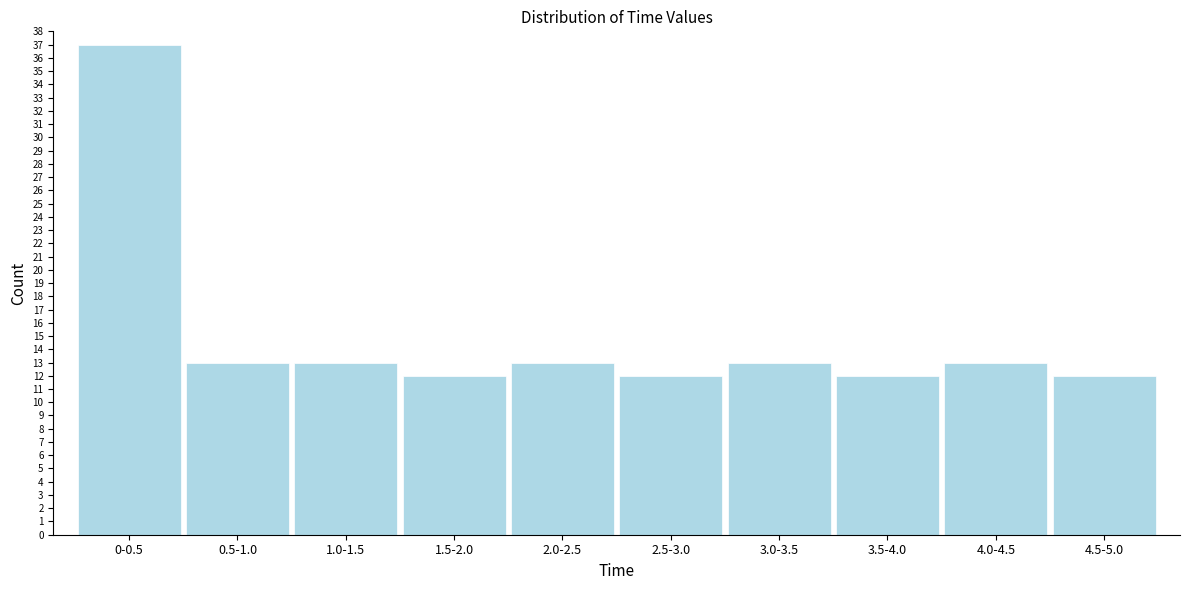

Reading right to left, list all the values displayed in this chart.

12	13	12	13	12	13	12	13	13	37